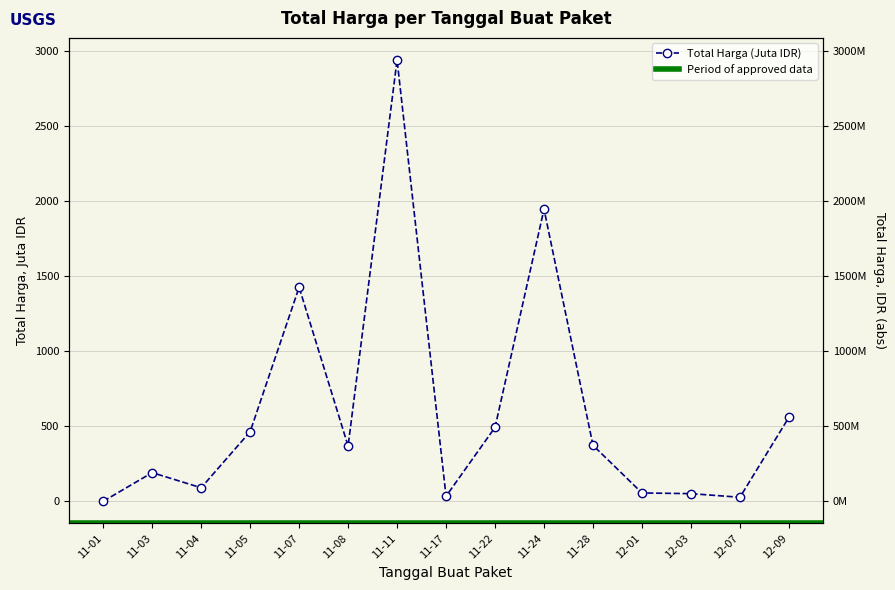

List the labels in order of value, smallest first.

11-01, 12-07, 11-17, 12-03, 12-01, 11-04, 11-03, 11-08, 11-28, 11-05, 11-22, 12-09, 11-07, 11-24, 11-11